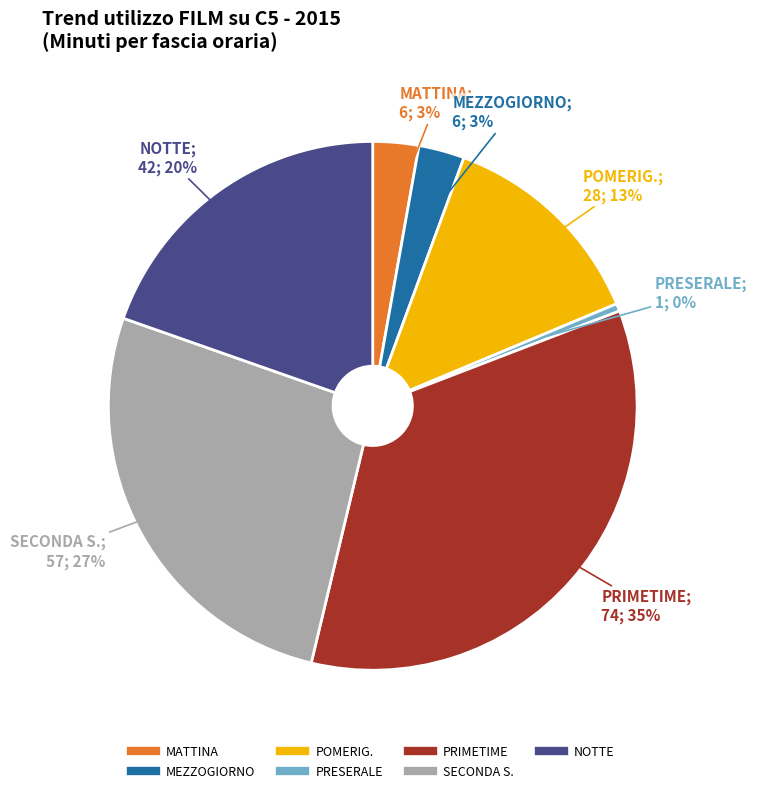

Which slice is the largest?

PRIMETIME